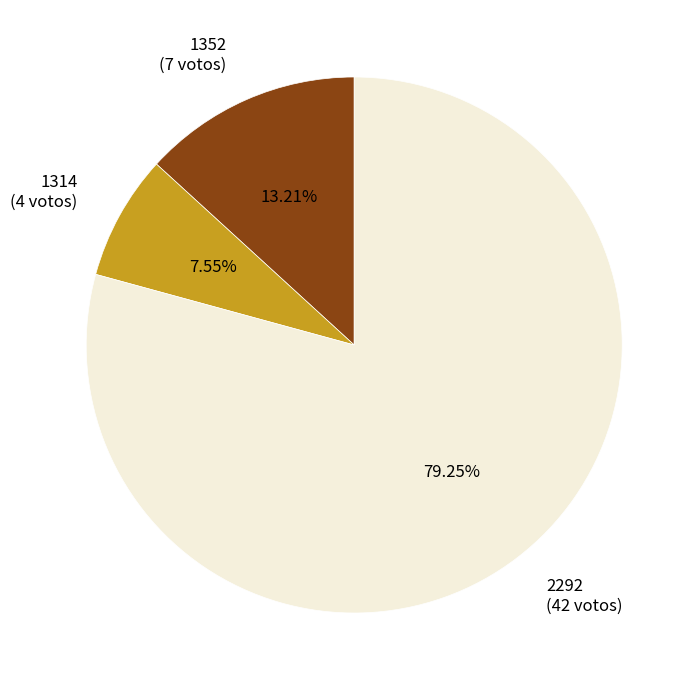

Is 1314 the majority of the pie?

No